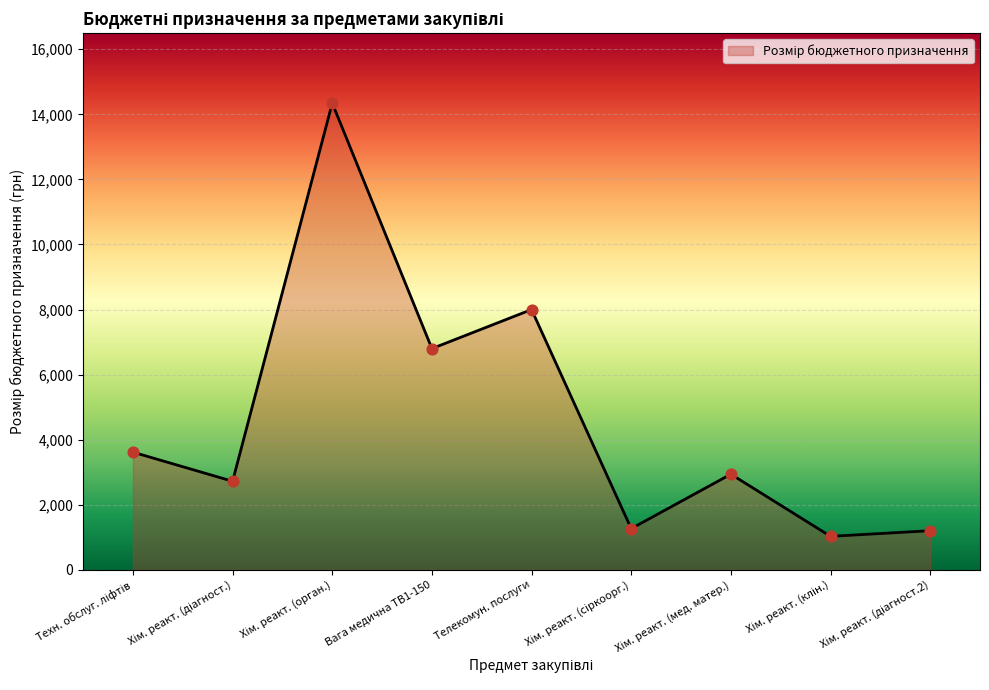

What is the minimum value shown in the chart?

1029.4